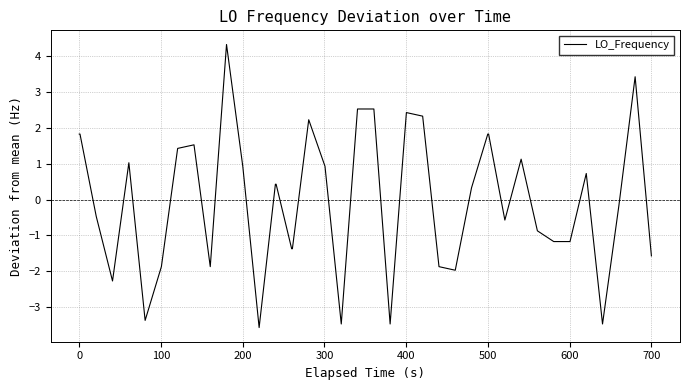

What is the difference between the maximum and minimum values?

7.9